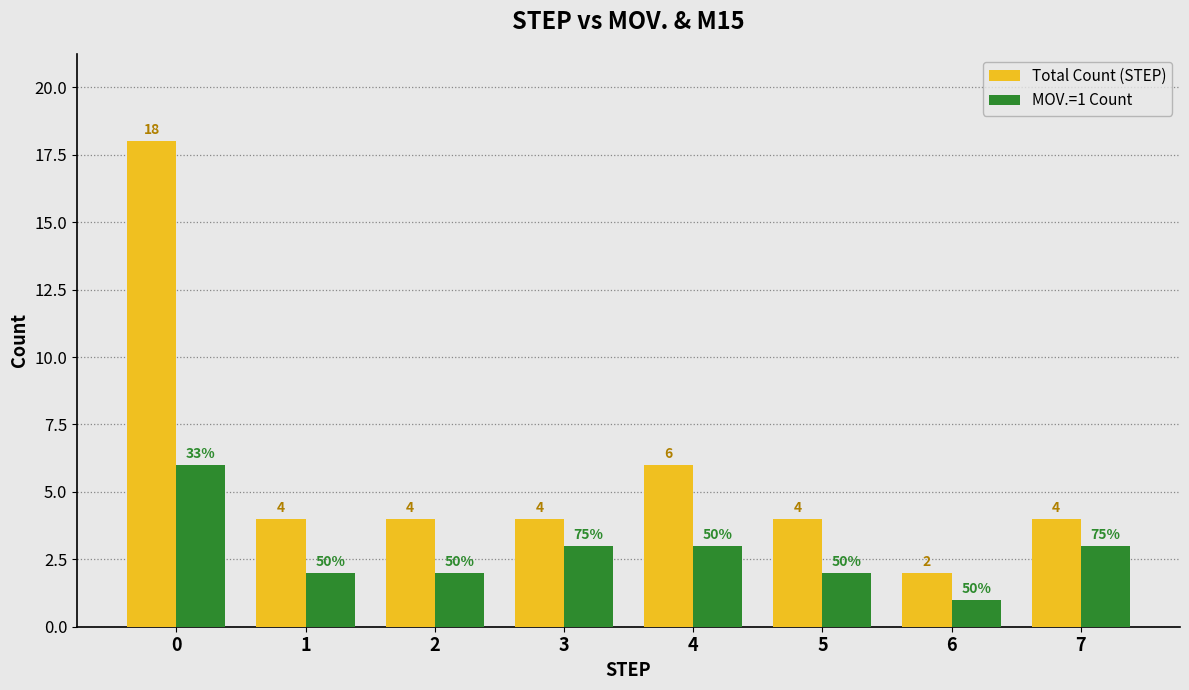

What are all the series names shown in the legend?

Total Count (STEP), MOV.=1 Count